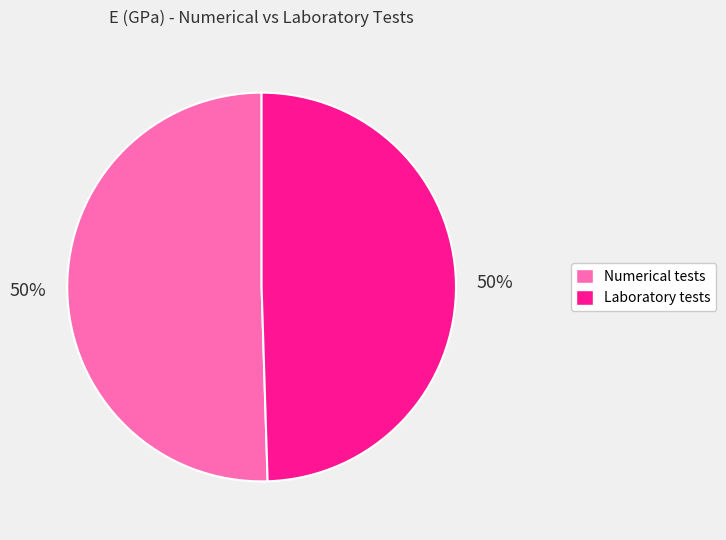

To the nearest percent, what is the average slice percentage?

50%